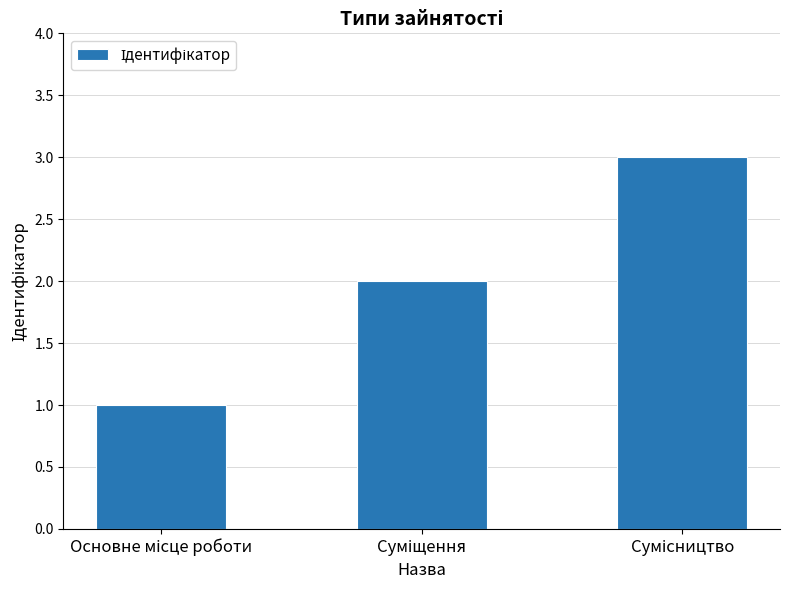

What is the sum of all values?

6